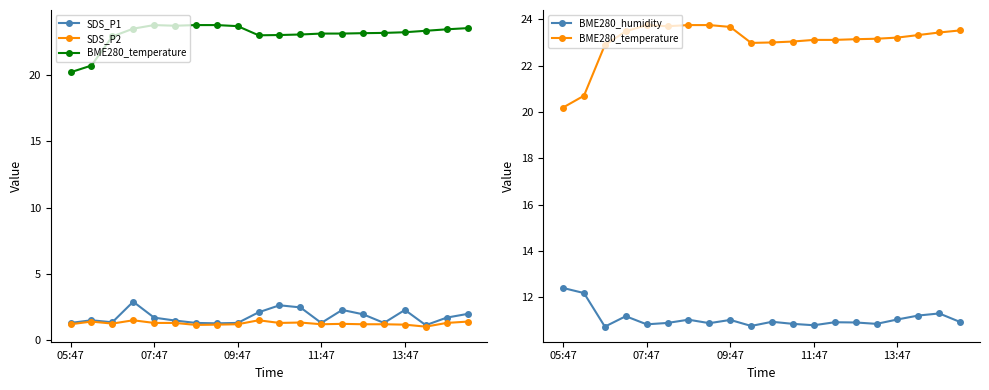

True or false: SDS_P1 and BME280_temperature cross at least once.

False